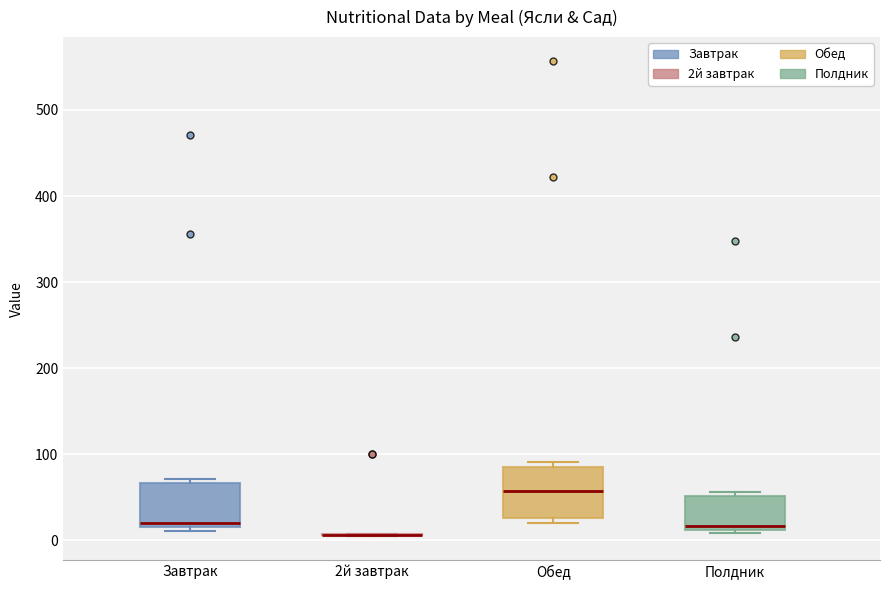

Reading left to right, read every box against the y-axis: the position of its median line, the range the box covers, and the ends of its whiskers. The values are not printed on the chart, so give them approximately, as read against the axis.

Завтрак: median 20 (just above the box's lower edge), box 20 to 70, whiskers 10 to 70 (just above the box's upper edge)
2й завтрак: box collapsed to a line at 10, whiskers 0 to 10
Обед: median 60, box 30 to 90, whiskers 20 to 90 (just above the box's upper edge)
Полдник: median 20, box 10 to 50, whiskers 10 (just below the box's lower edge) to 60